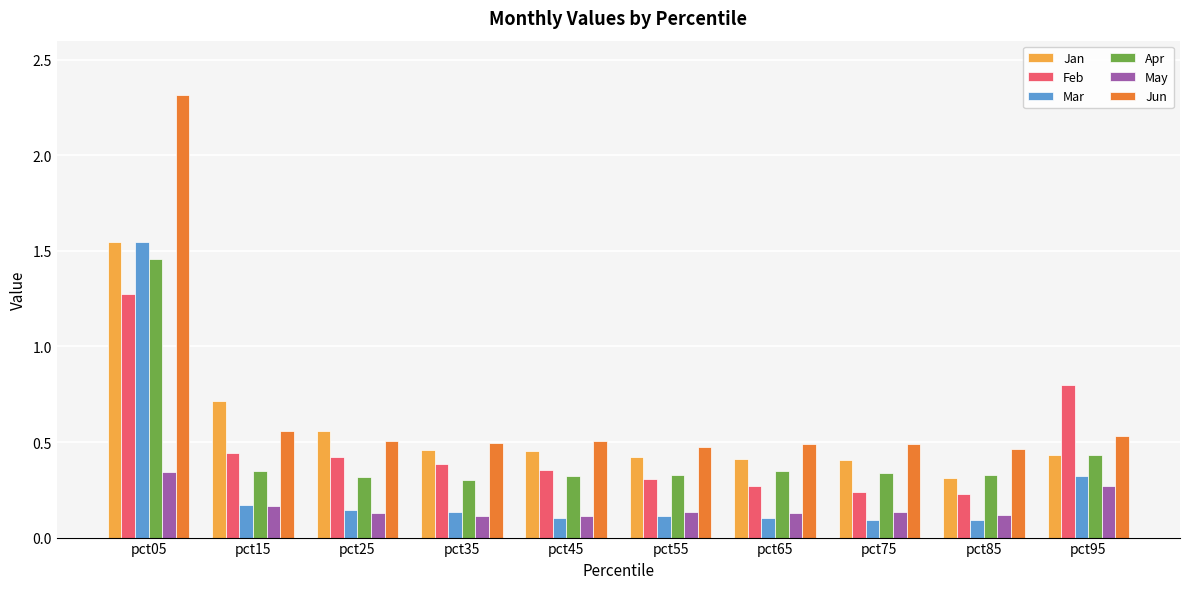

What is the difference between the maximum and minimum values in the Feb series?

1.0